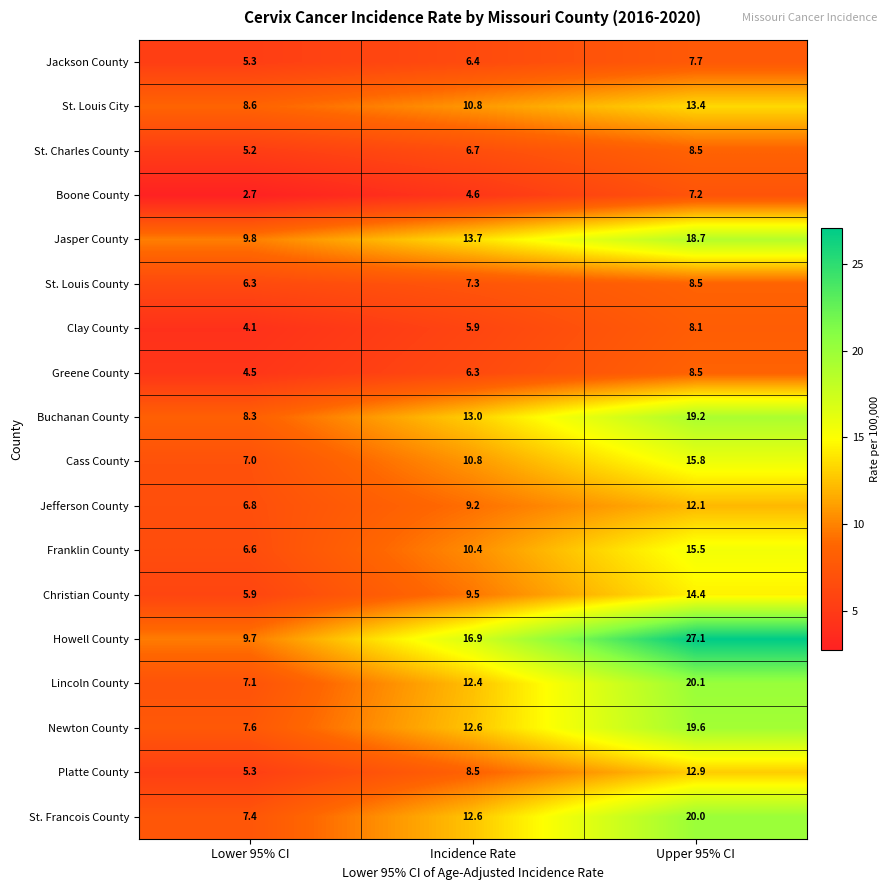

What is the difference between the Boone County values at Upper 95% CI and Lower 95% CI?

4.5